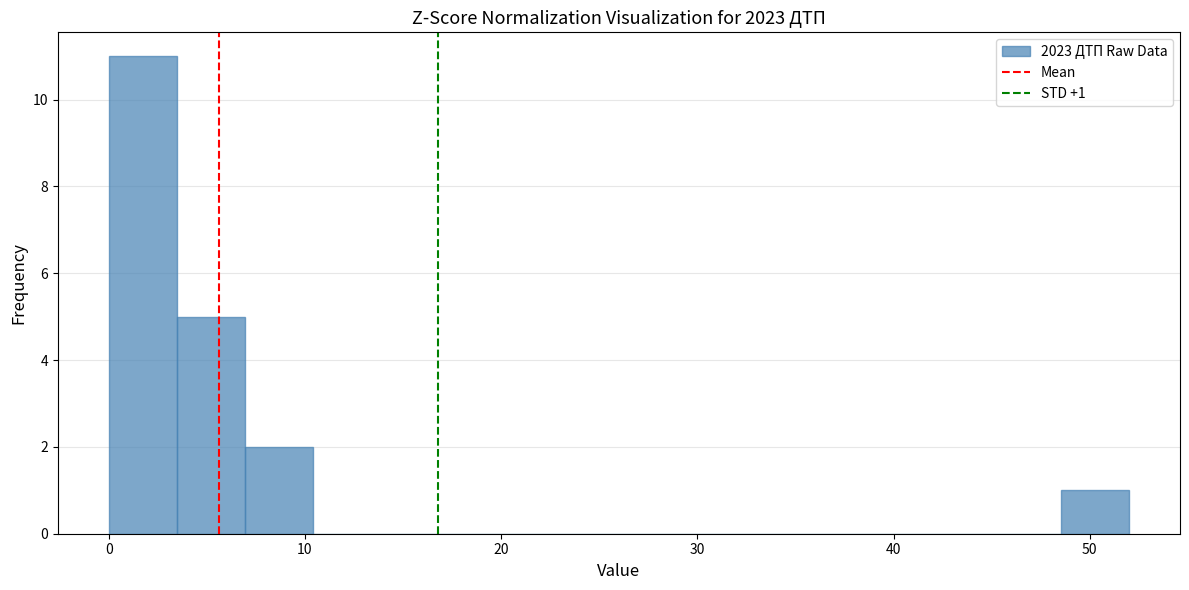

Around what value on the x-axis is the tallest bar? Give the approximate position of its centre, as read against the axis.

2